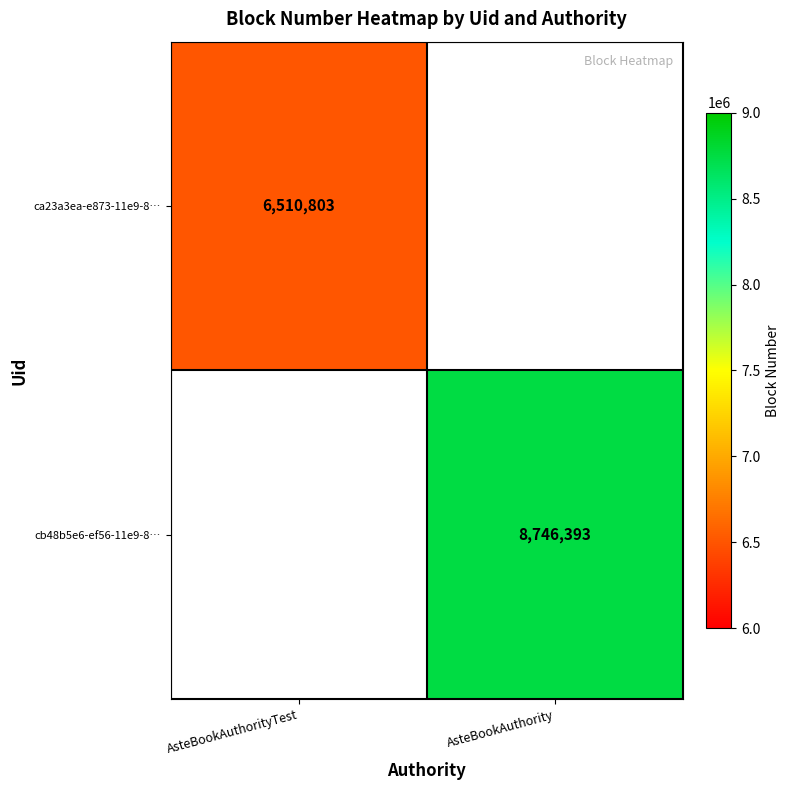

At how many categories does at least one series exceed 6530055?

1